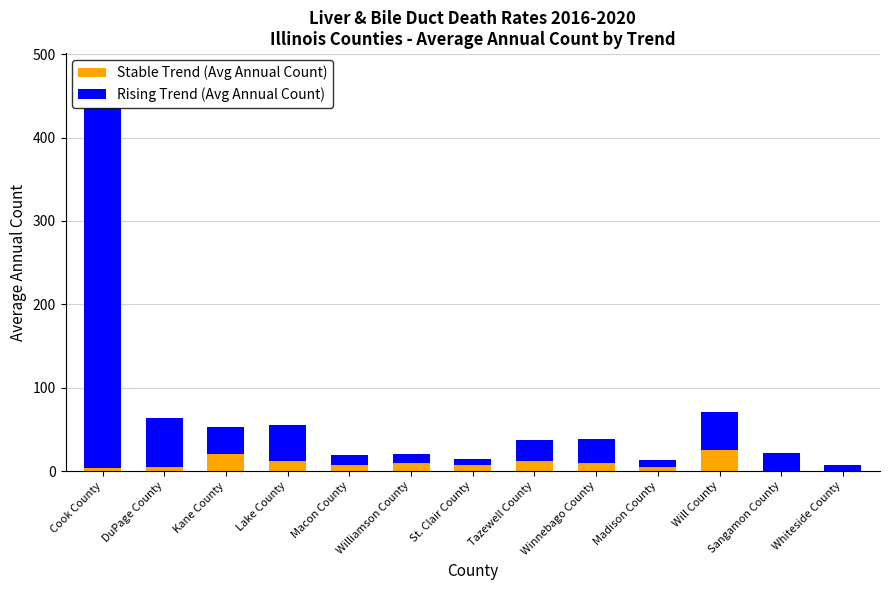

At which category is the sum across all series the highest?

Cook County